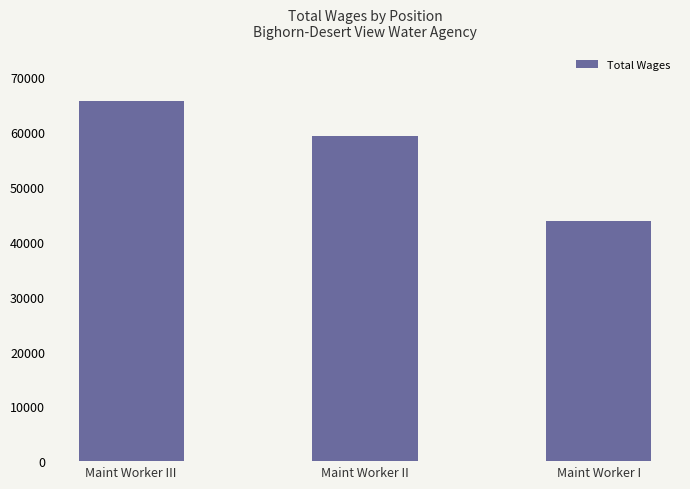

The chart shows a value of 35064 at Maint Worker III. True or false?

False